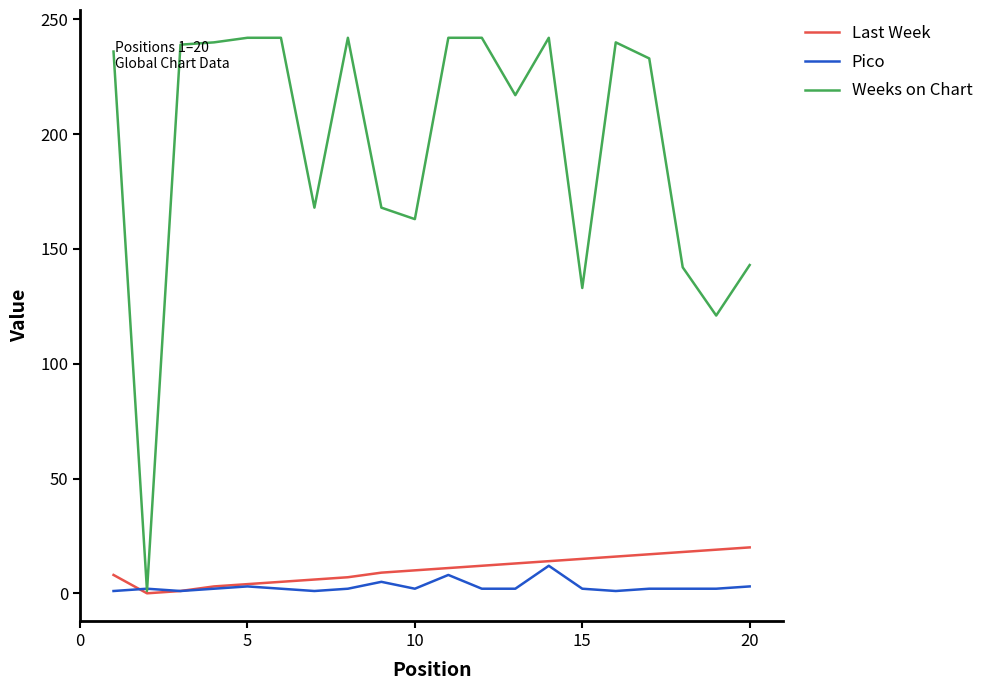

Does the chart display data point markers on the line(s)?

No